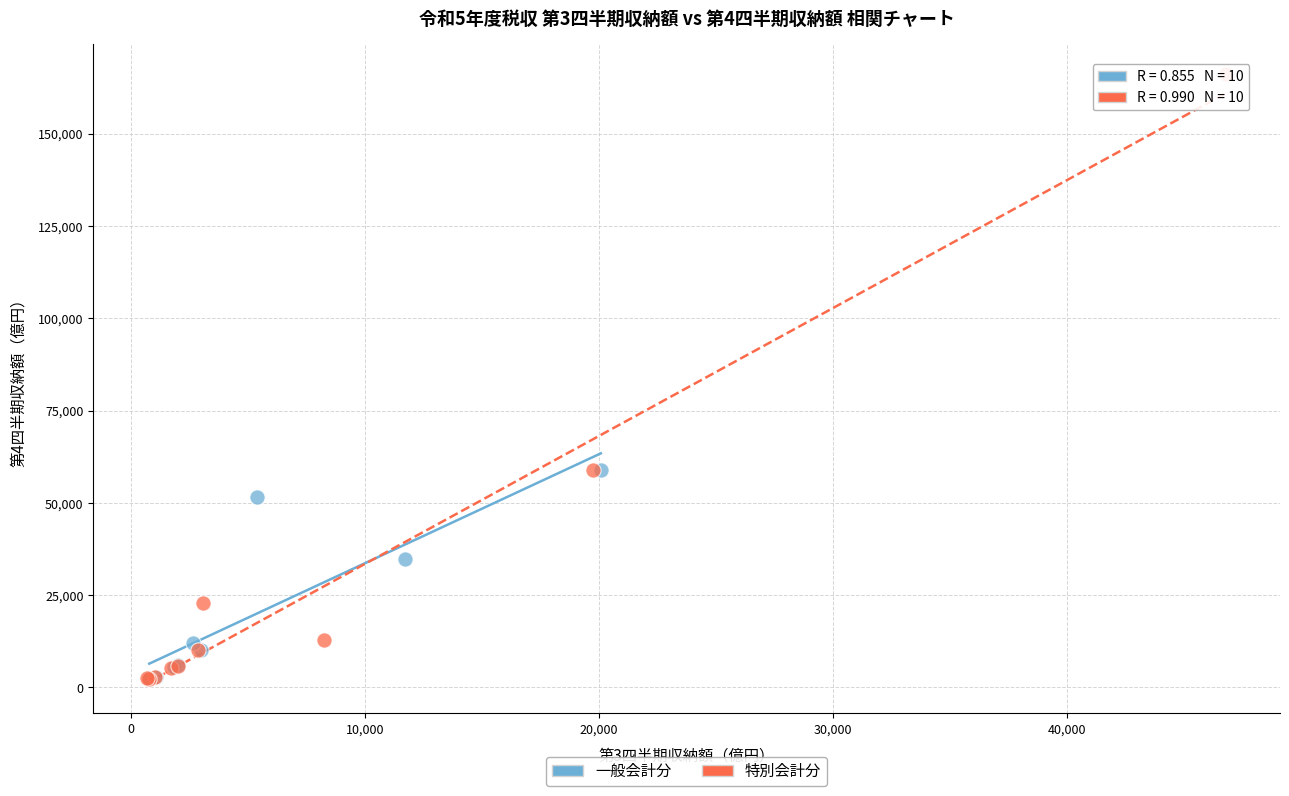

Which series has the widest spread of Y values?

特別会計分